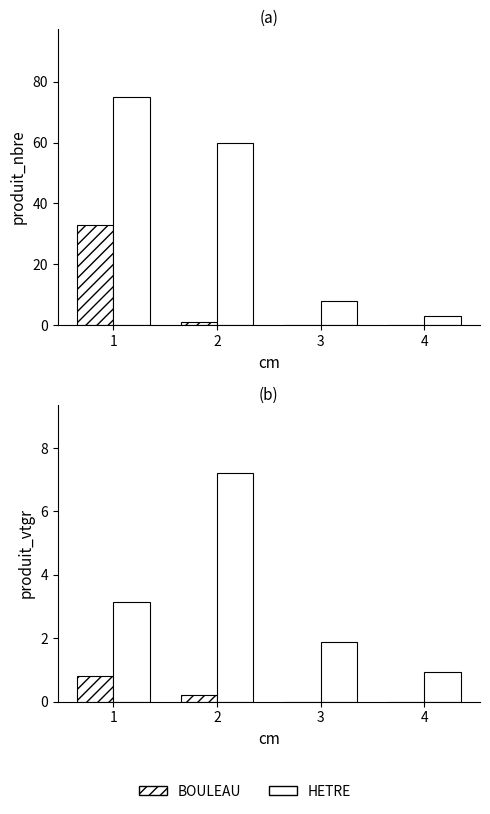

At which label does BOULEAU reach its minimum?

3